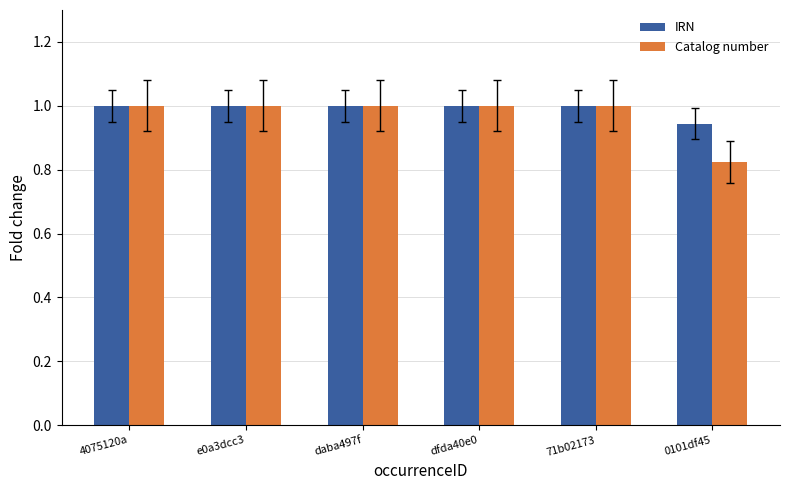

What are all the series names shown in the legend?

IRN, Catalog number